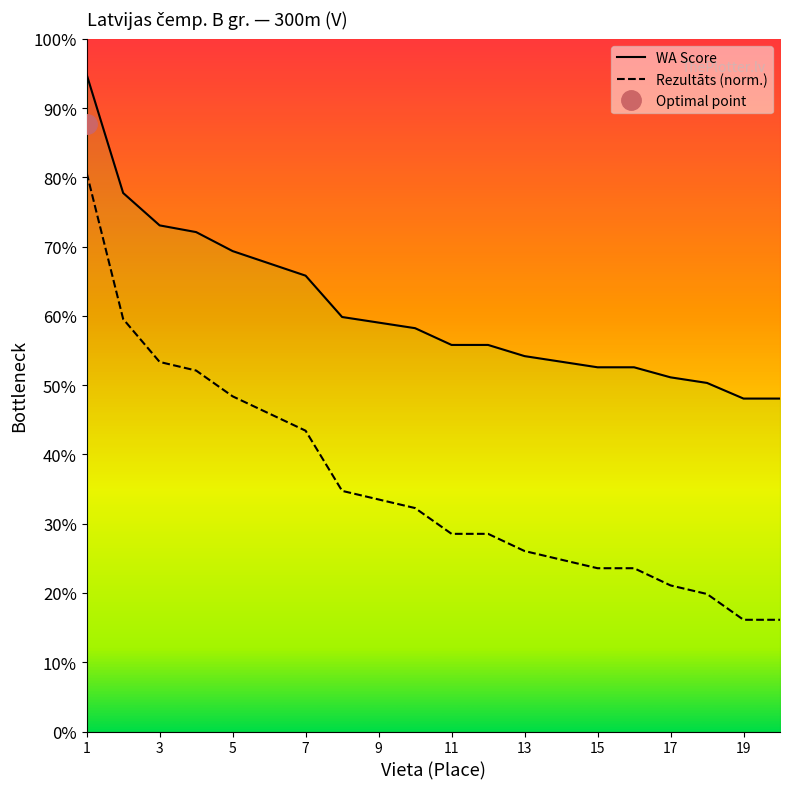

Is the value of WA Score at 3 greater than the value of Rezultāts (norm.) at 13?

Yes